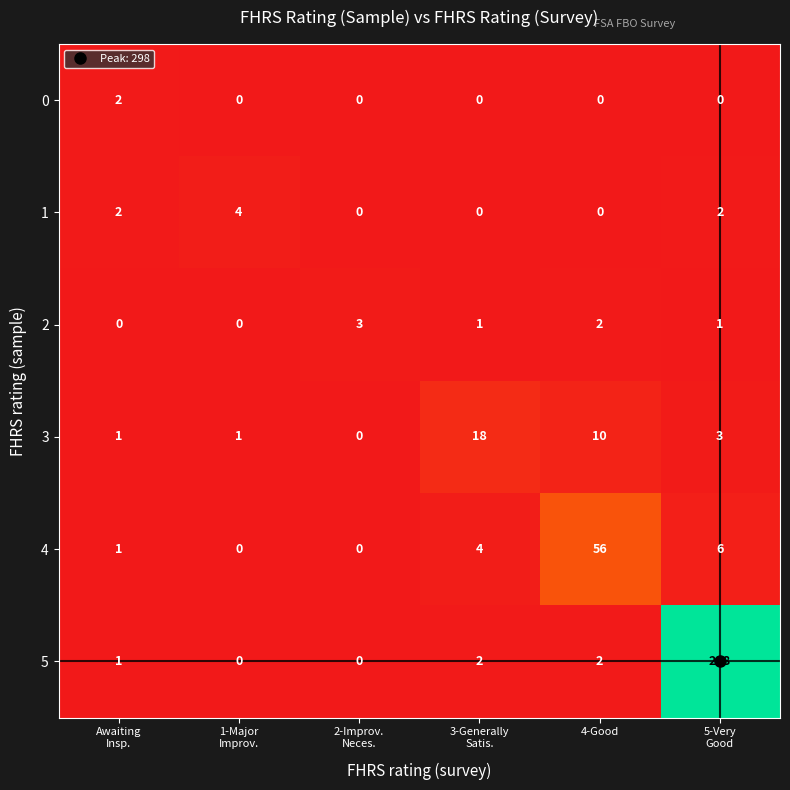

How many 2 values are between 0 and 2?

5